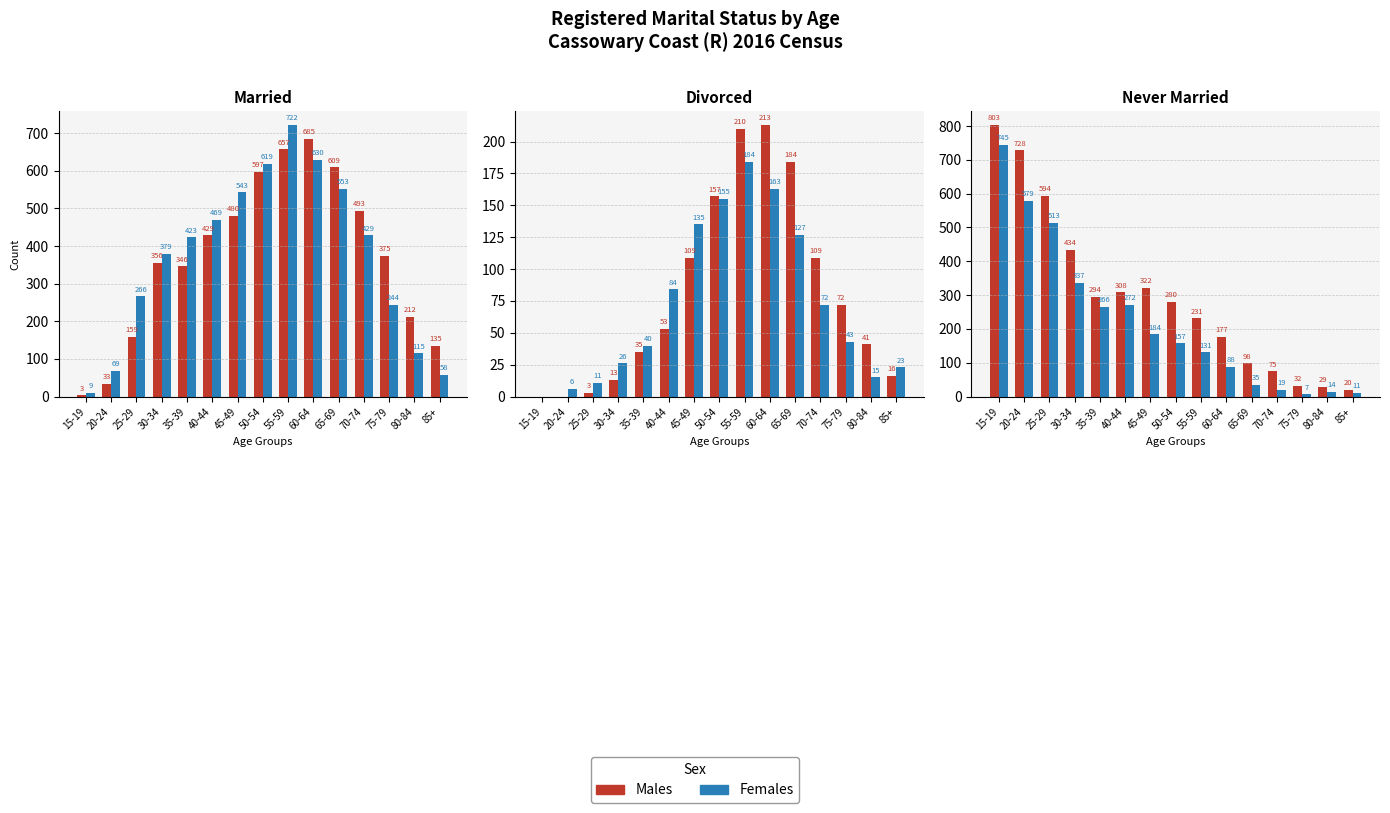

How many distinct data groups are displayed?

2